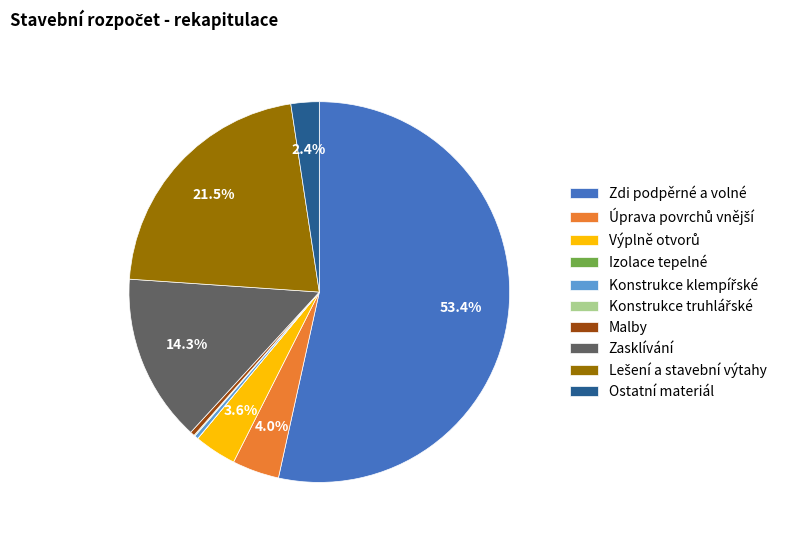

Is there a majority slice in this chart?

Yes